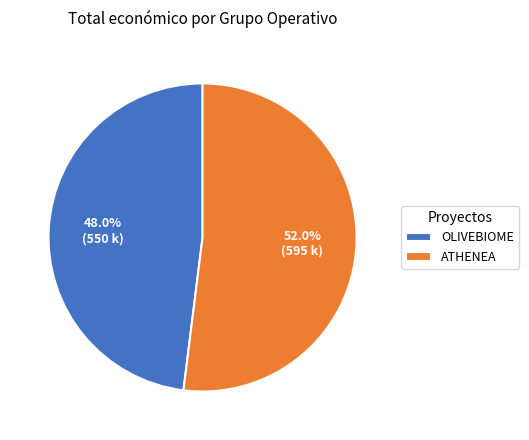

Which slice represents more than half of the pie?

ATHENEA